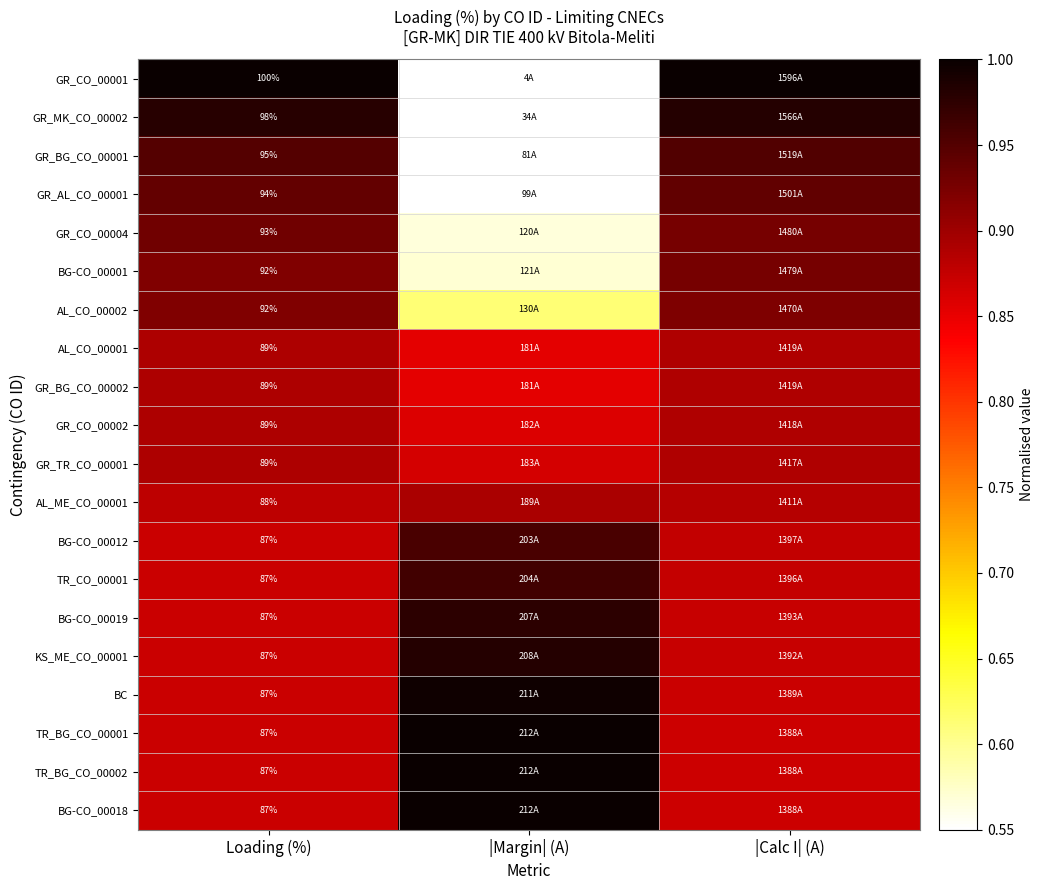

The value of KS_ME_CO_00001 at Loading (%) is 1.5. True or false?

False